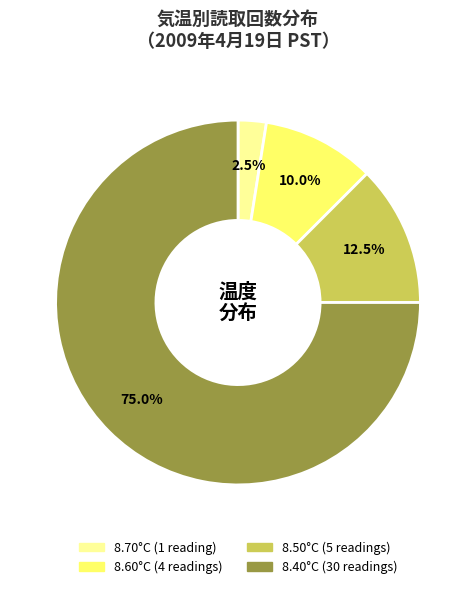

Is there a majority slice in this chart?

Yes